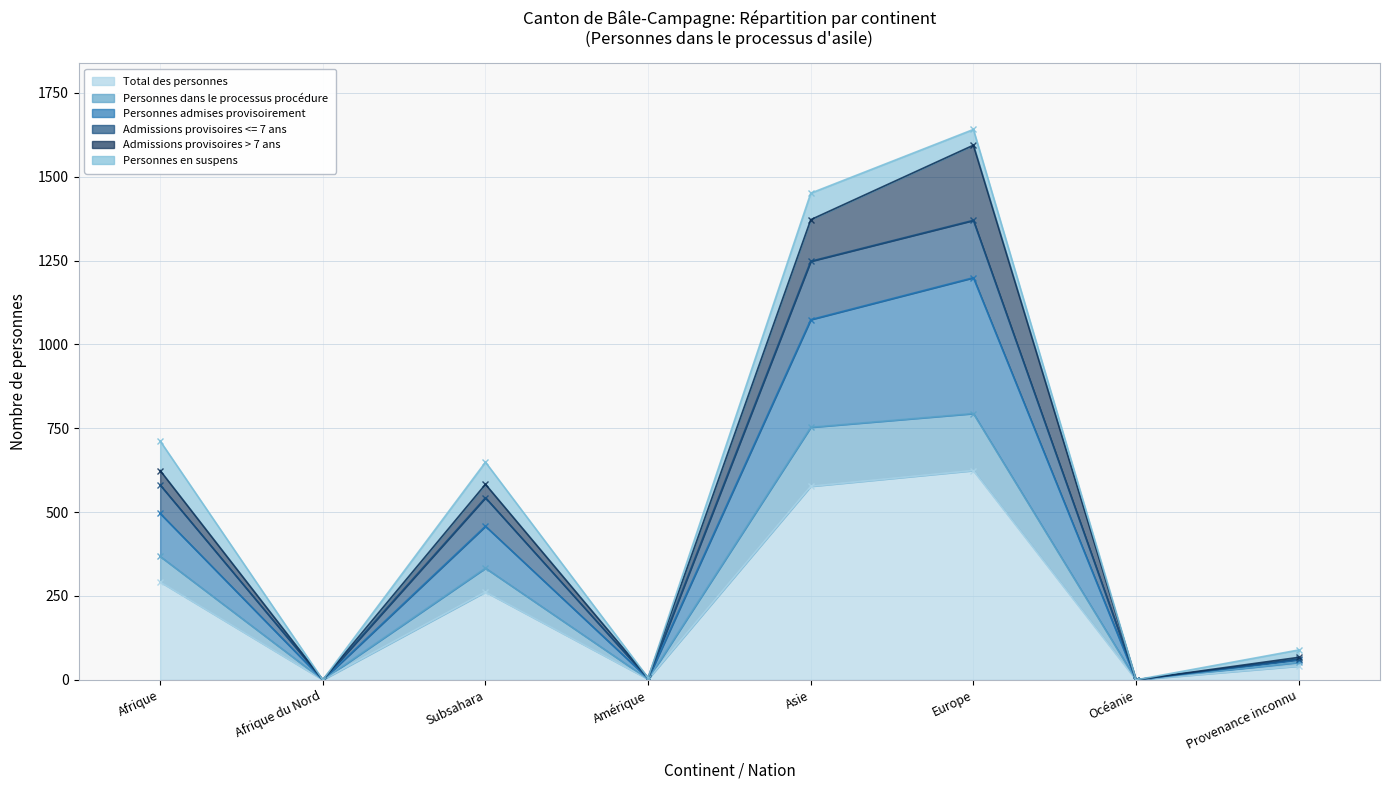

What position from the right is Provenance inconnu?

1